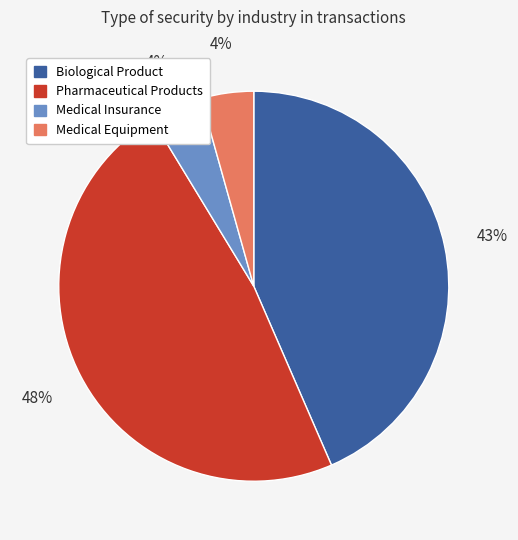

To the nearest percent, what is the average slice percentage?

25%